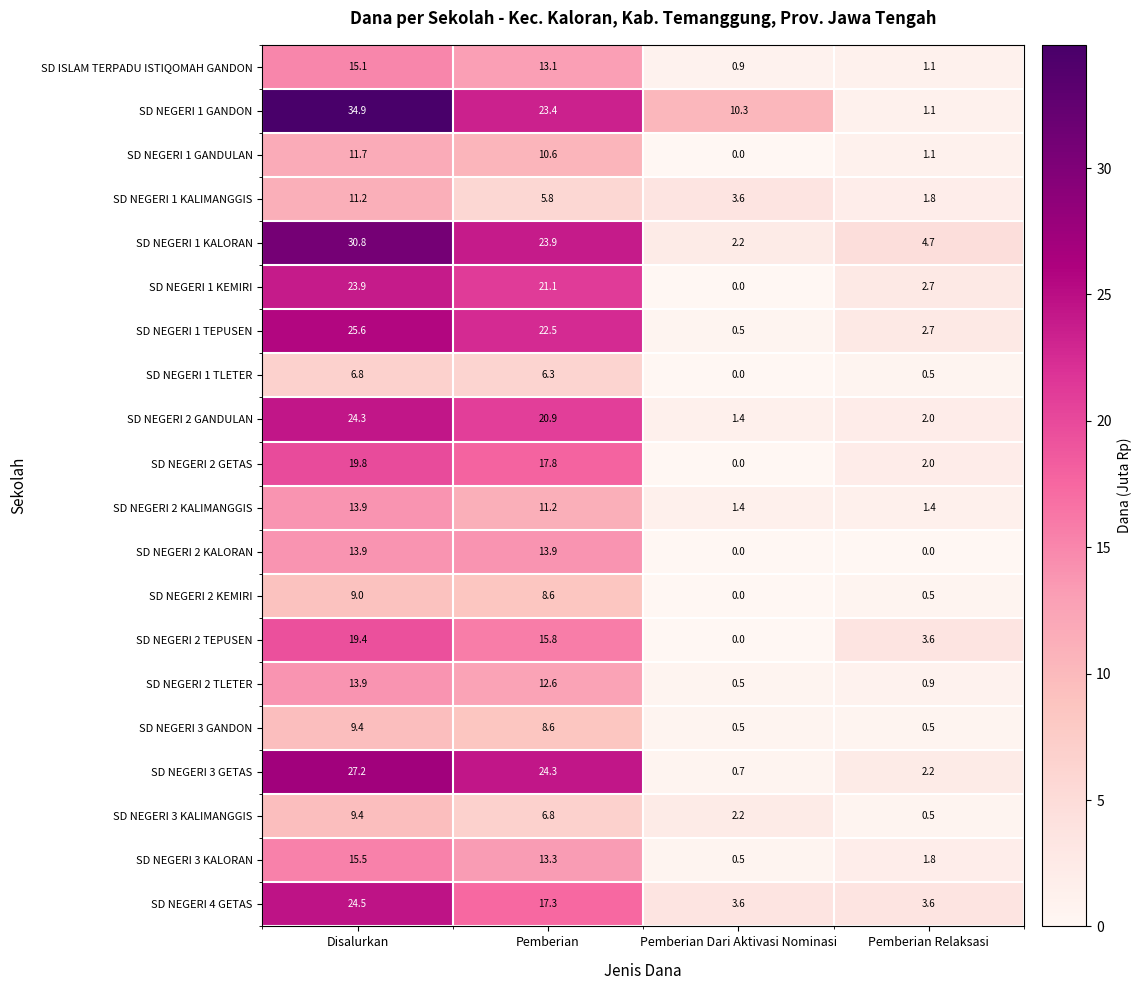

Rank the categories by SD NEGERI 1 KALIMANGGIS value from lowest to highest.

Pemberian Relaksasi, Pemberian Dari Aktivasi Nominasi, Pemberian, Disalurkan